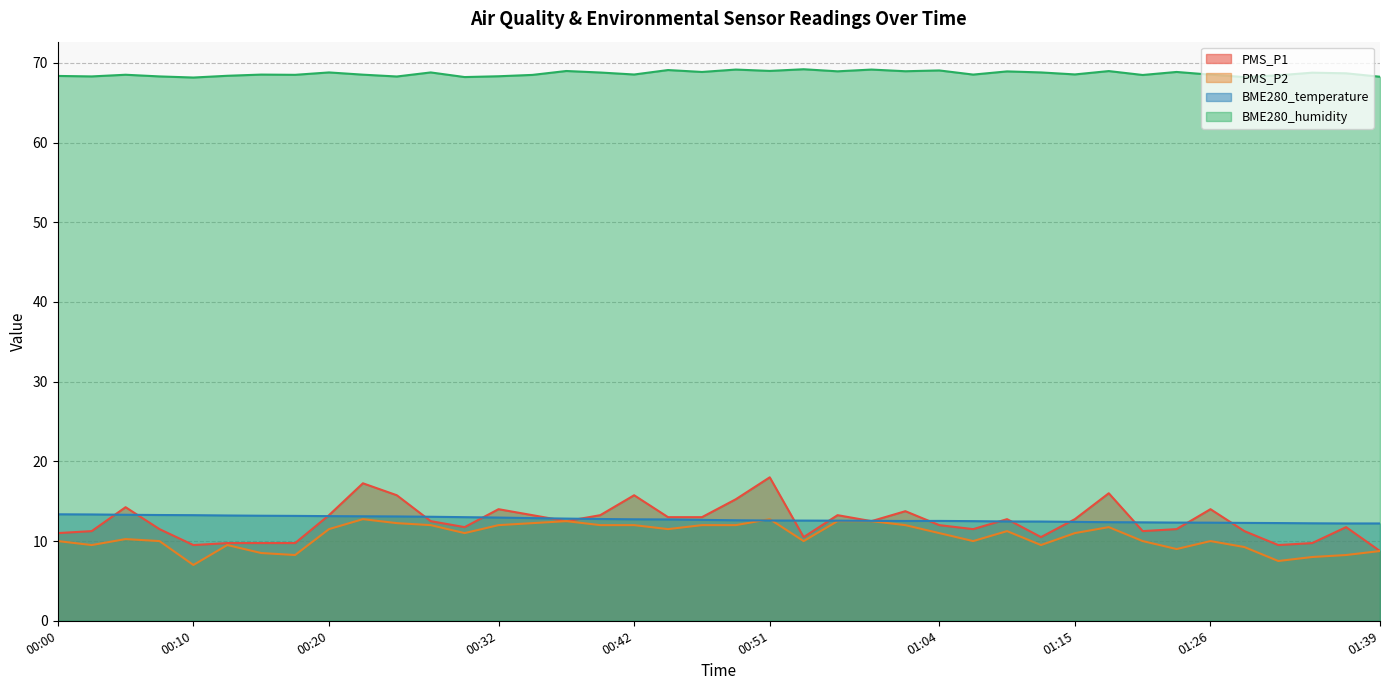

True or false: PMS_P2 and BME280_humidity intersect in this chart.

False